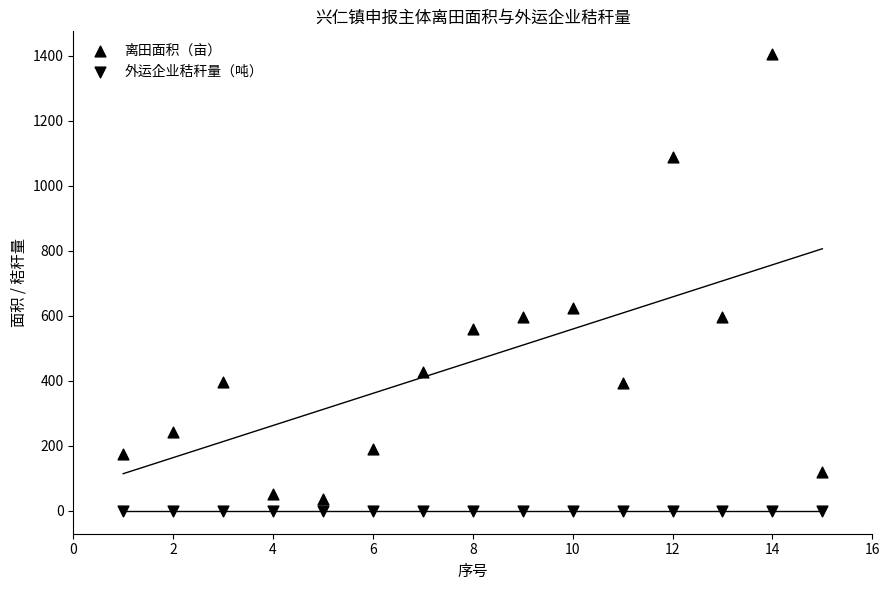

How many points are shown in the scatter plot?

30